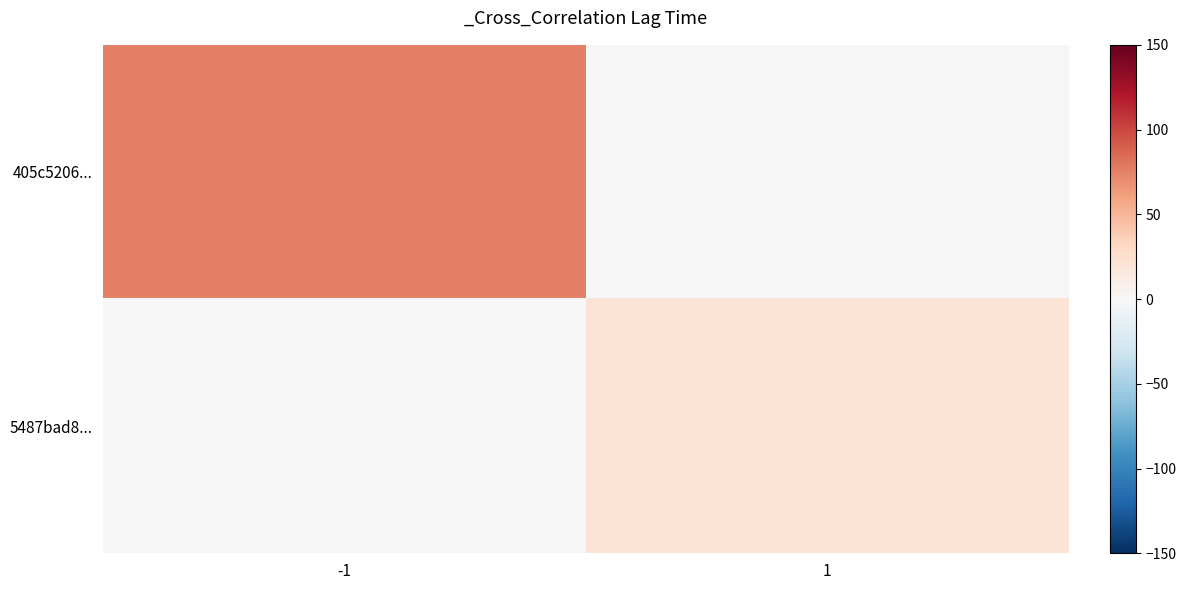

Which has a higher value, 1 or -1?

-1